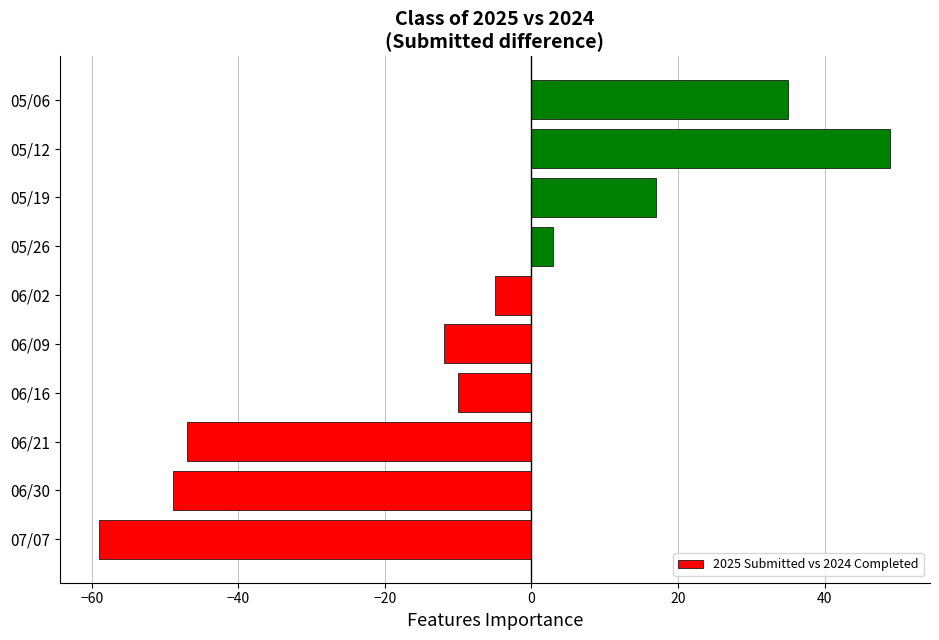

Rank the categories by value from highest to lowest.

05/12, 05/06, 05/19, 05/26, 06/02, 06/16, 06/09, 06/21, 06/30, 07/07